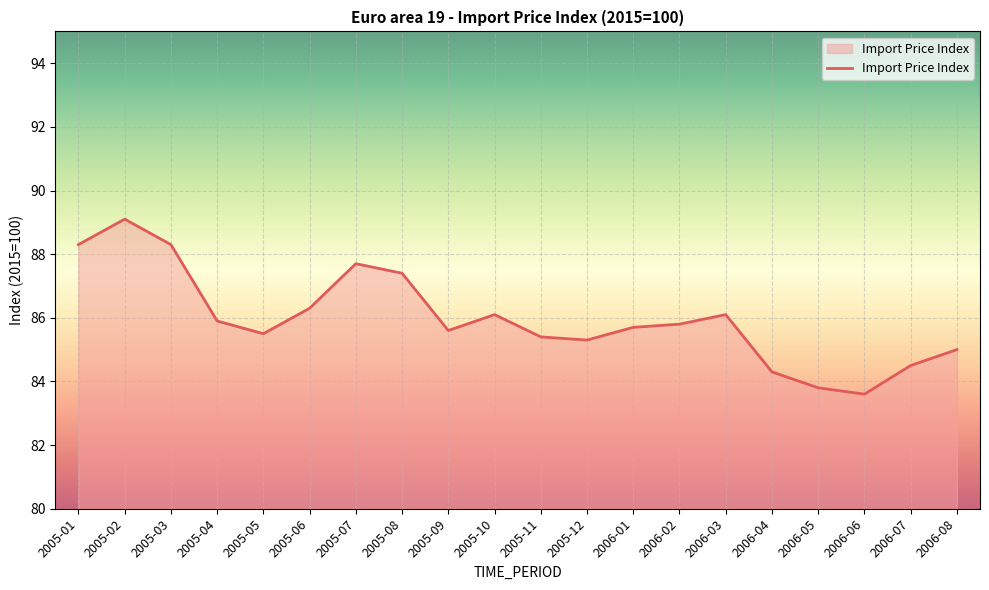

Is it true that the value at 2005-08 is 87.4?

True